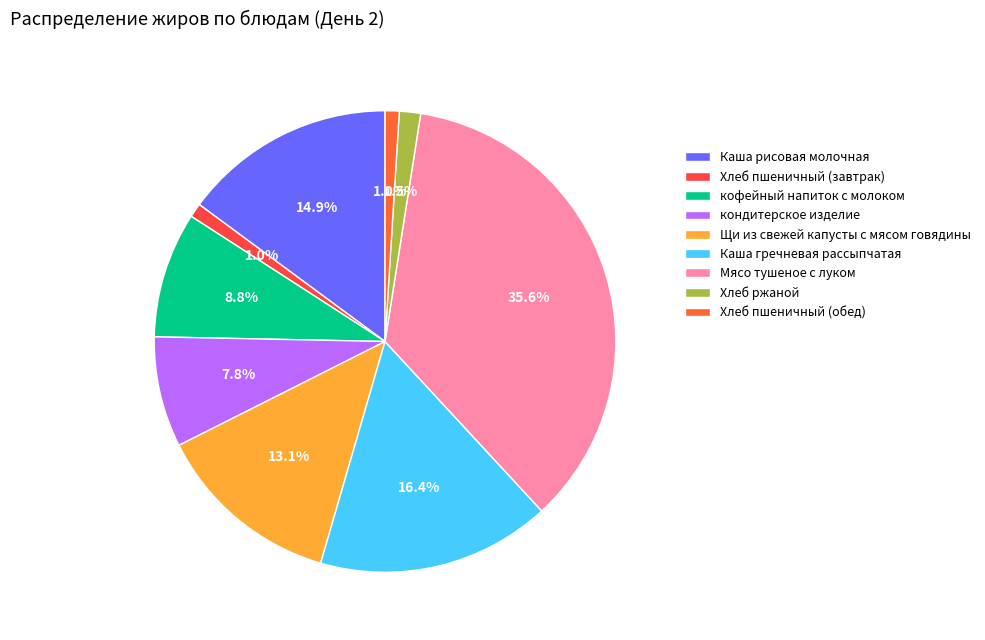

What percentage is the Хлеб пшеничный (завтрак) slice, to the nearest percent?

1%